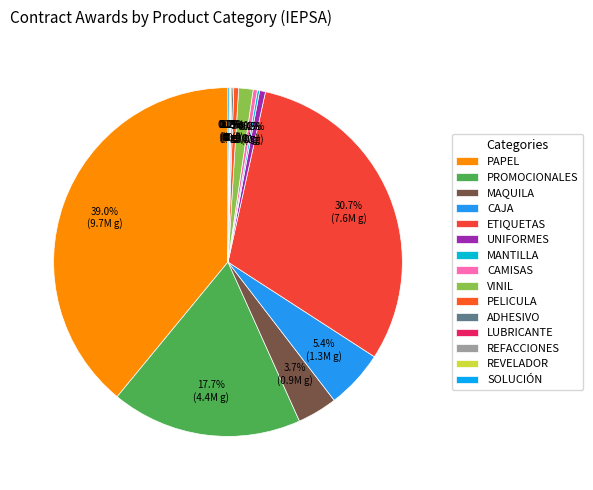

What is the smallest slice in the pie chart?

REFACCIONES